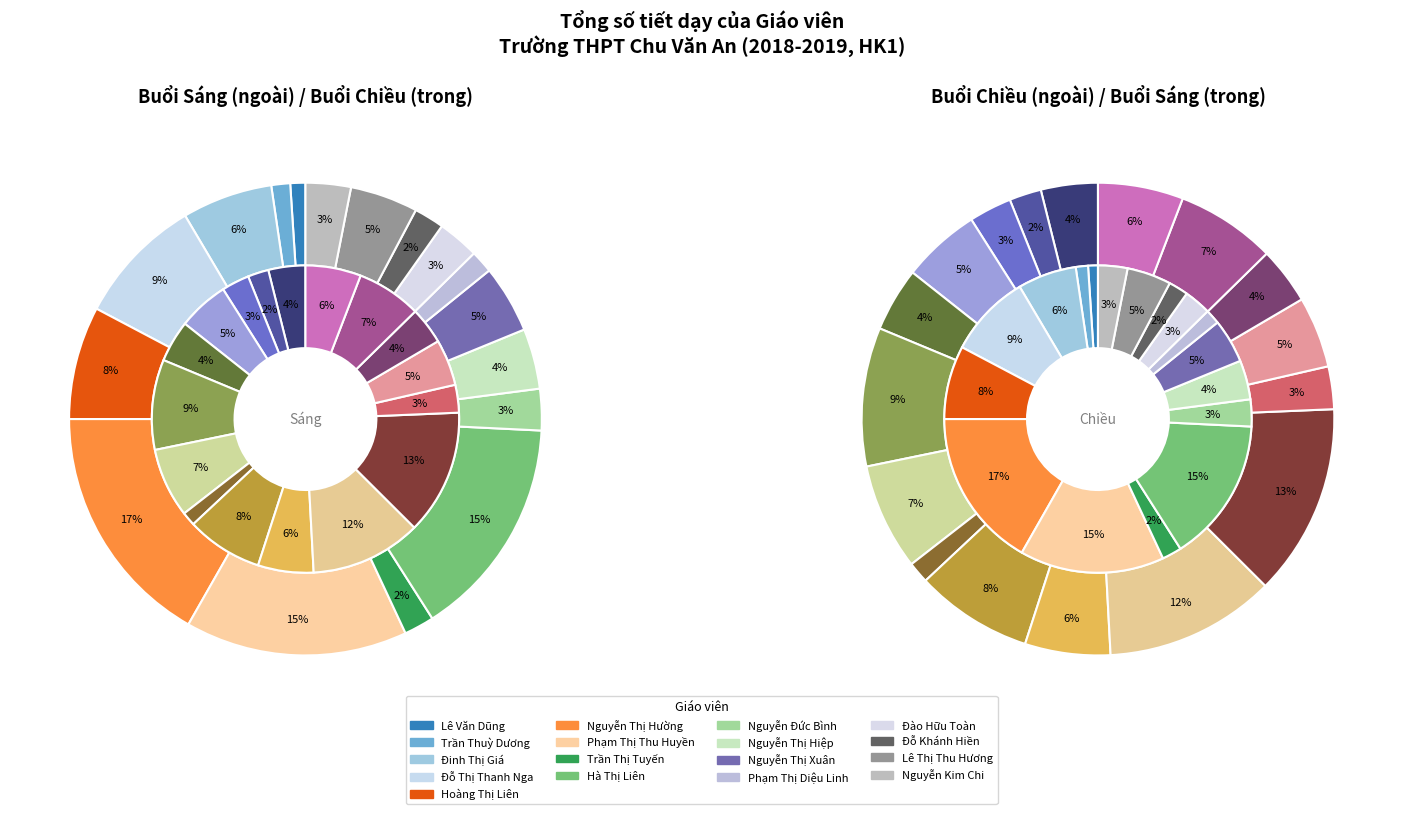

What percentage is the Nguyễn Thị Xuân slice, to the nearest percent?

5%